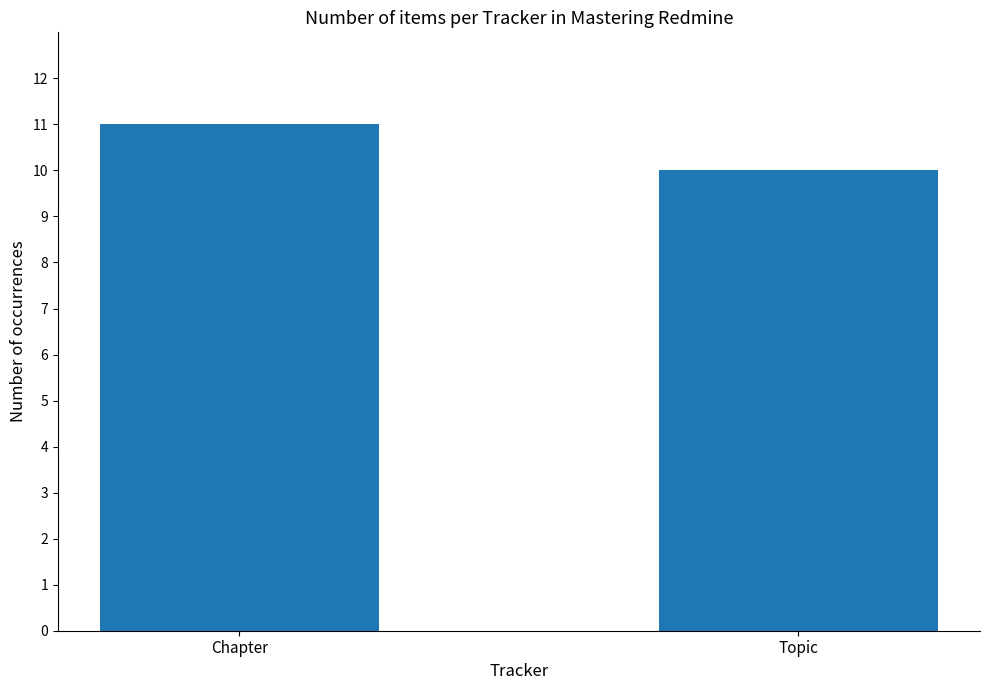

What is the difference between the values at Topic and Chapter?

1